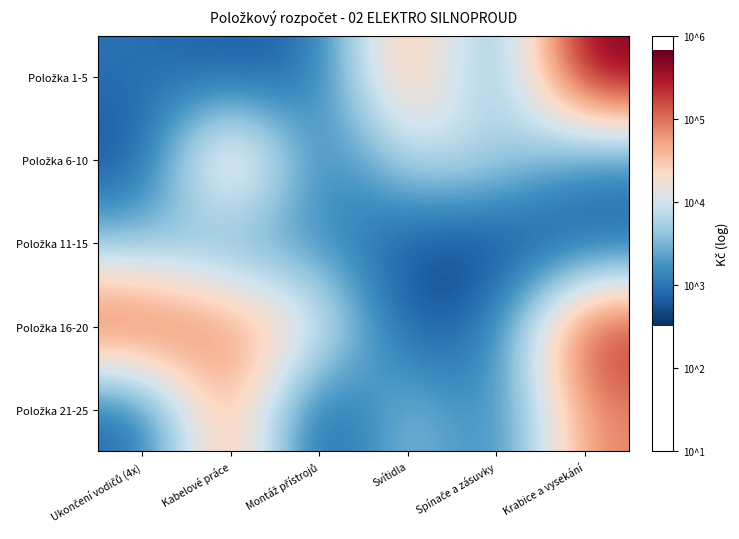

At how many categories does at least one series exceed 2?

6